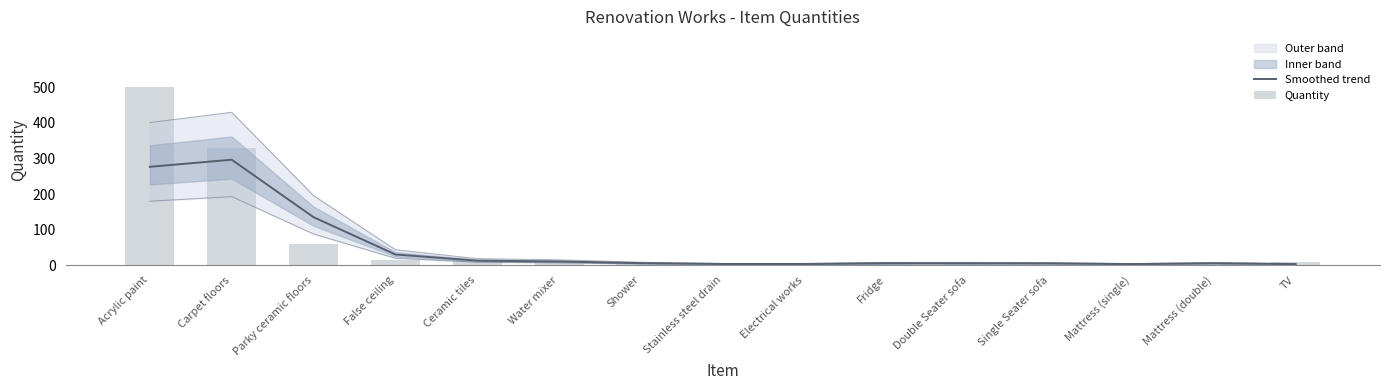

At which category is the sum across all series the highest?

Acrylic paint